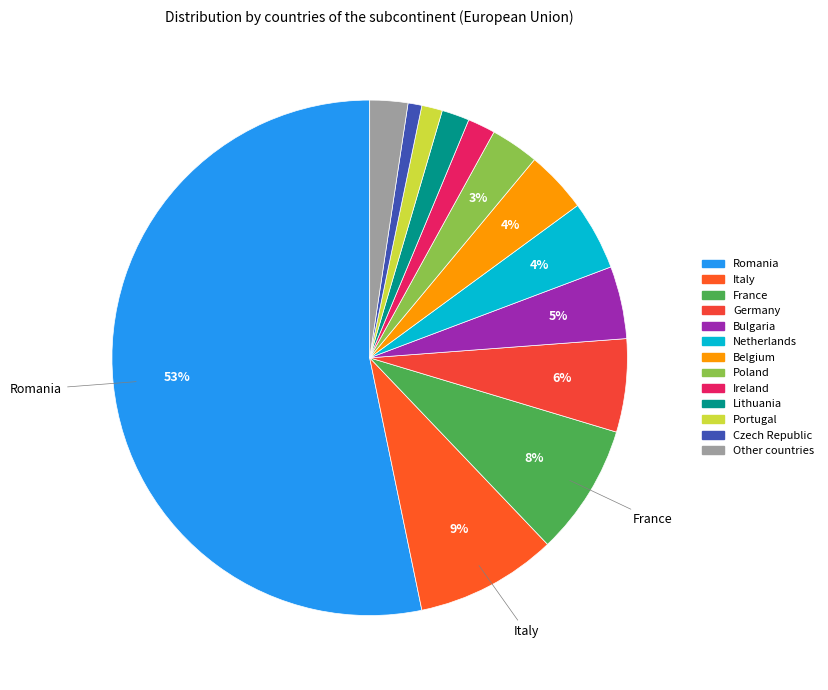

How many segments does this pie chart have?

13